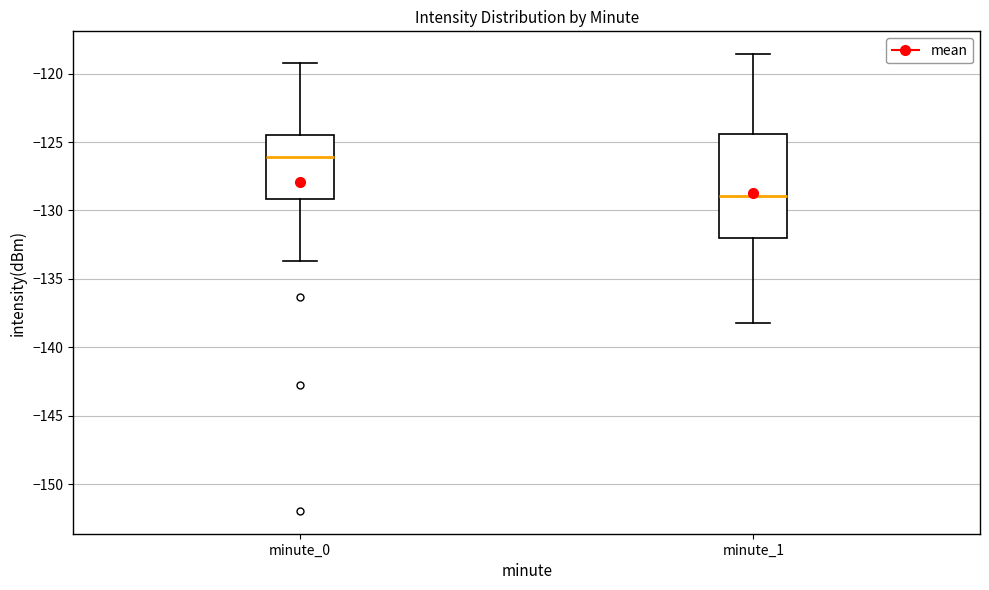

Reading left to right, read every box against the y-axis: the position of its median line, the range the box covers, and the ends of its whiskers. The values are not printed on the chart, so give them approximately, as read against the axis.

minute_0: median -126.0, box -129.0 to -124.5, whiskers -133.5 to -119.0
minute_1: median -129.0, box -132.0 to -124.5, whiskers -138.0 to -118.5